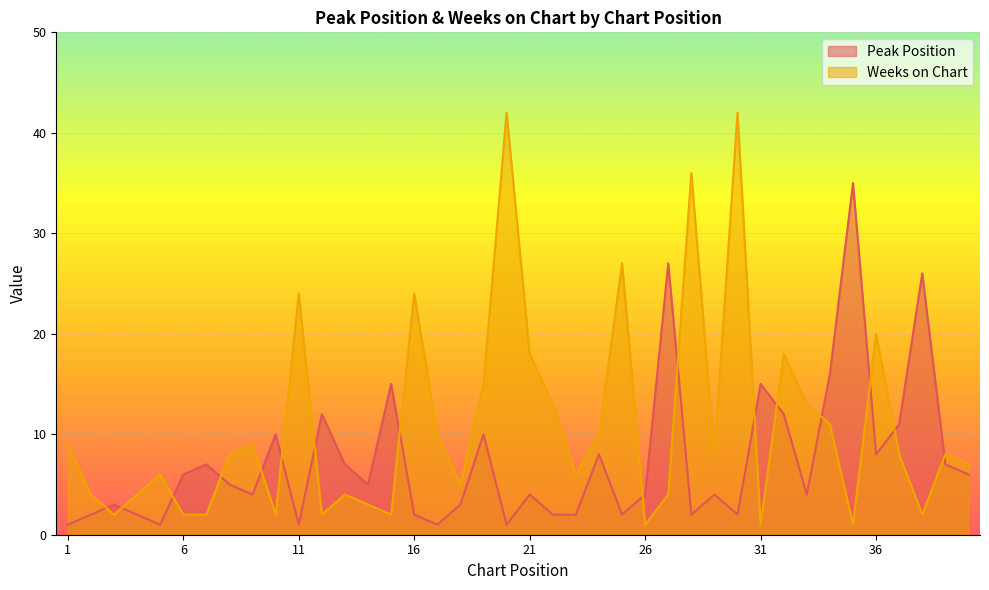

At how many categories does at least one series exceed 38?

2